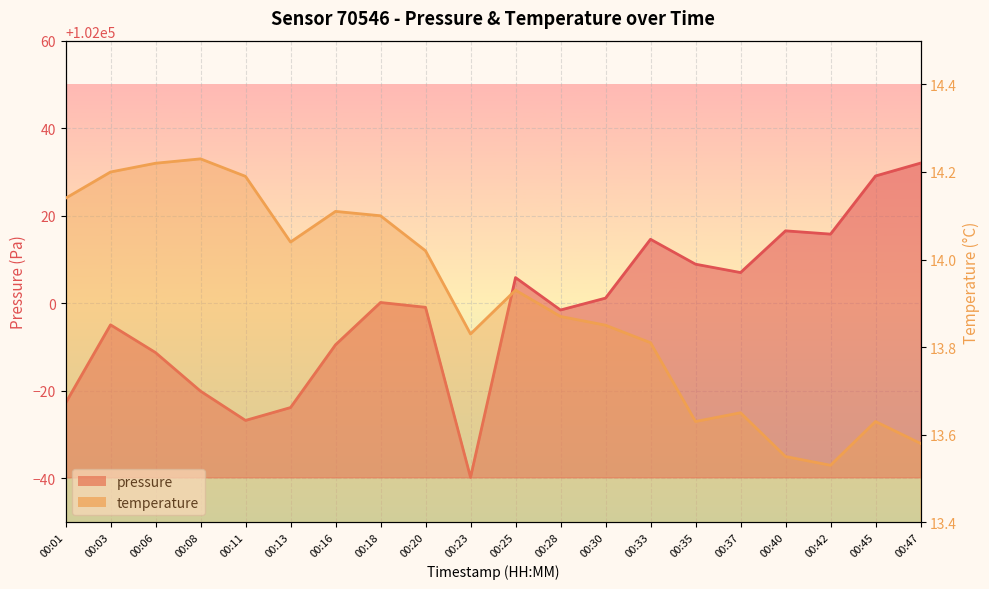

What is the difference between the maximum and second lowest values in the temperature series?

0.7